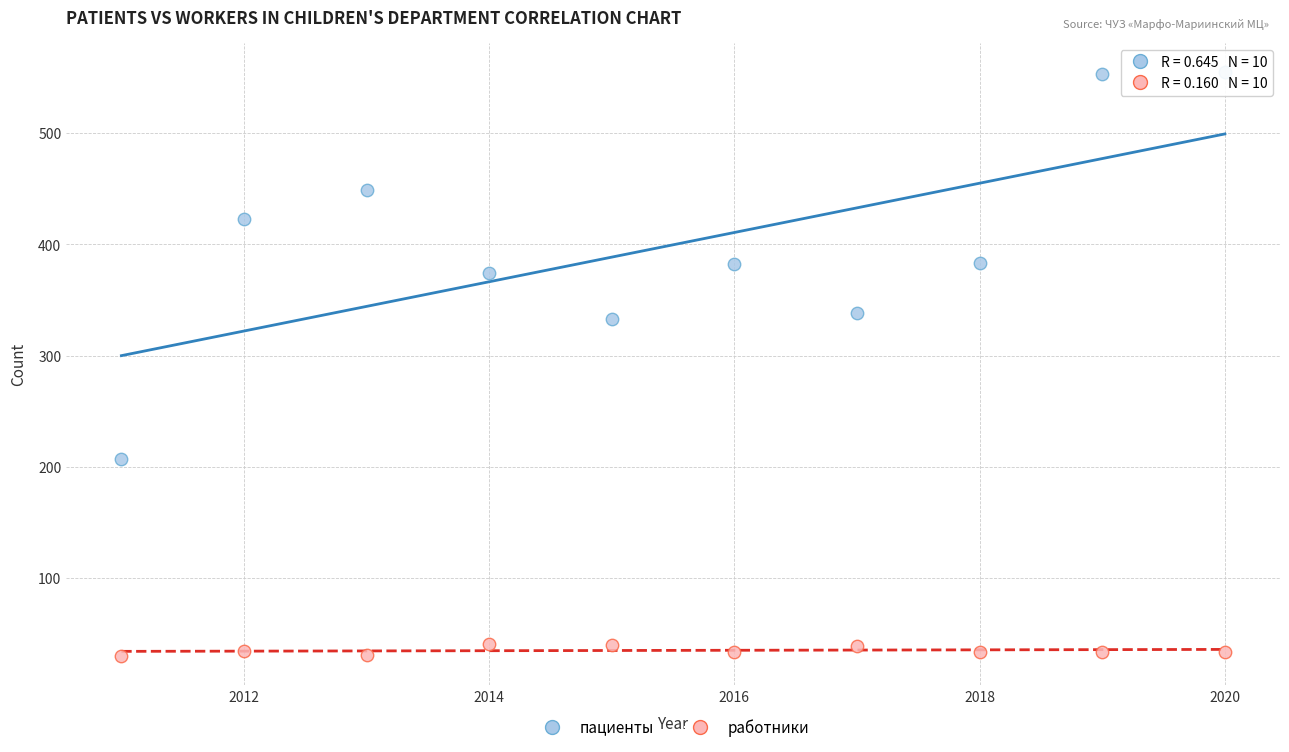

Which series reaches the minimum Y coordinate?

работники